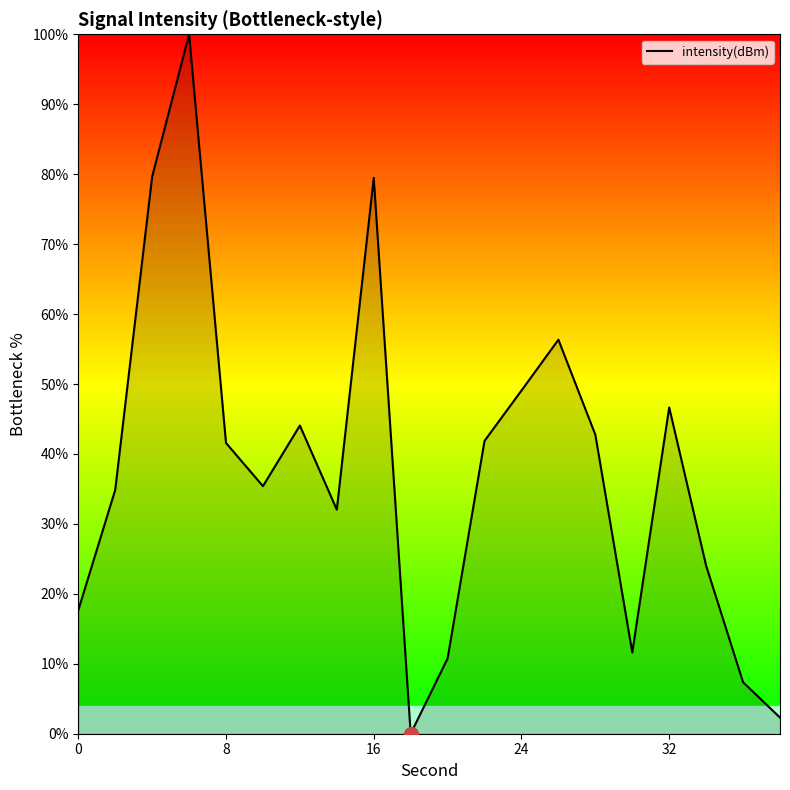

What is the difference between the maximum and minimum values?

100.0